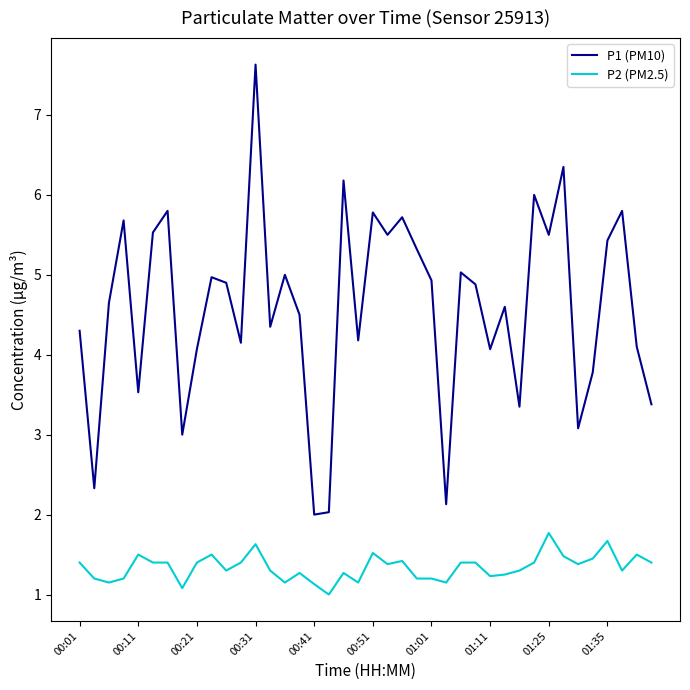

Count the P2 (PM2.5) values in the range 1 to 2.

40